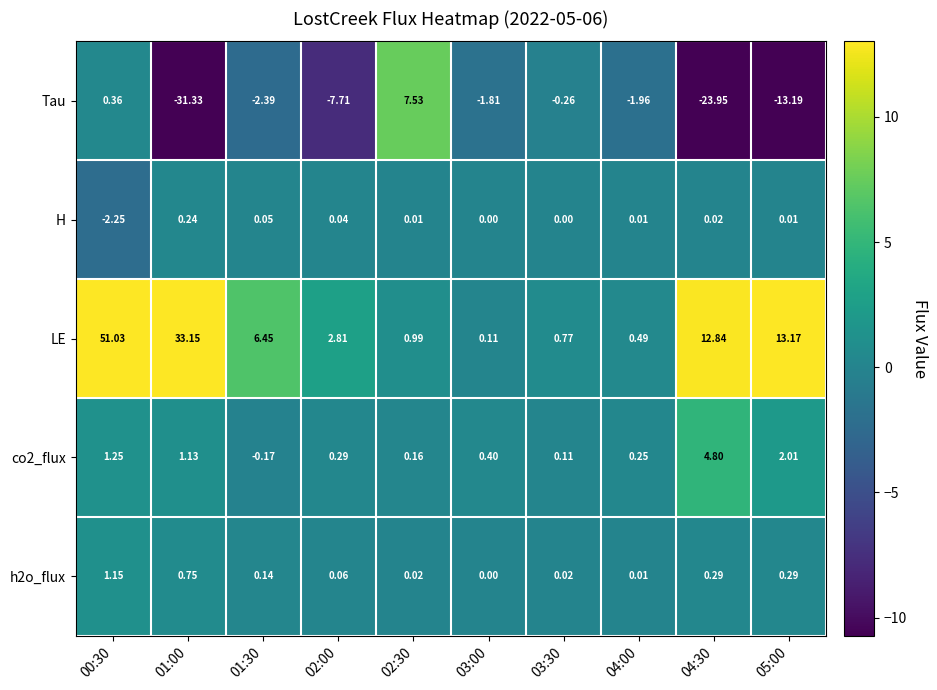

Which series has the largest range (max minus min)?

LE